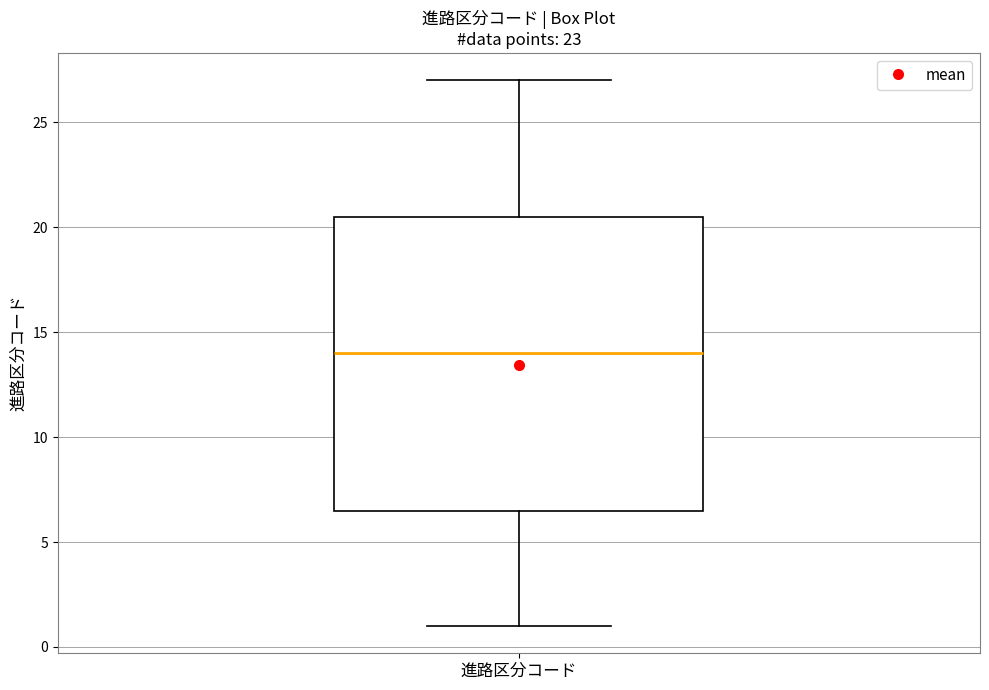

Where does the median line of the box for 進路区分コード sit on the y-axis? The values are not printed on the chart, so give them approximately, as read against the axis.

14.0